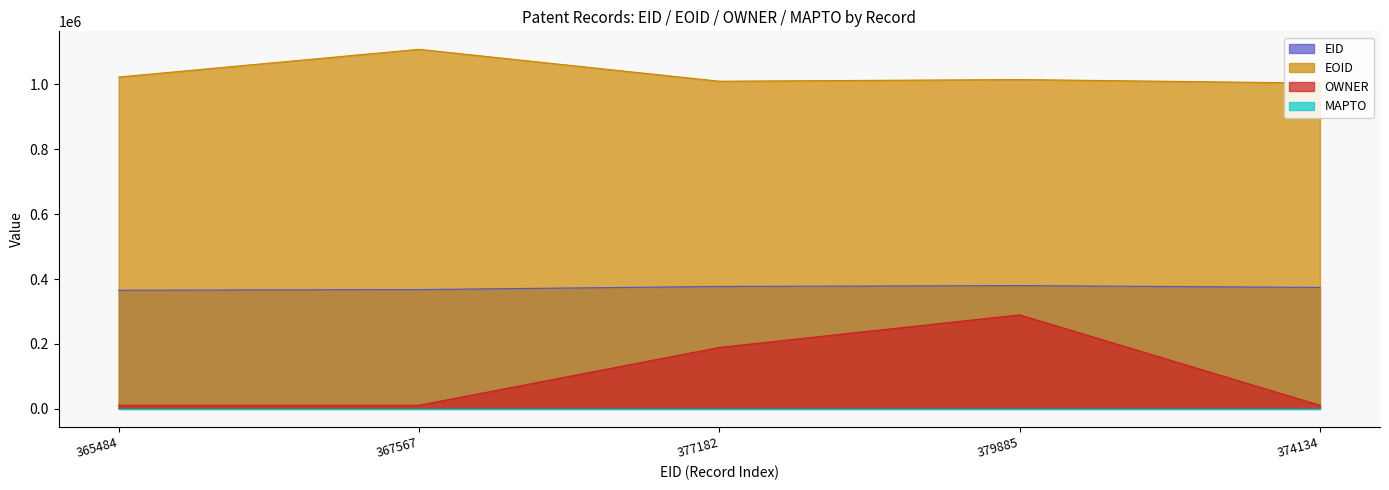

What is the label of the 2nd point from the right?

379885